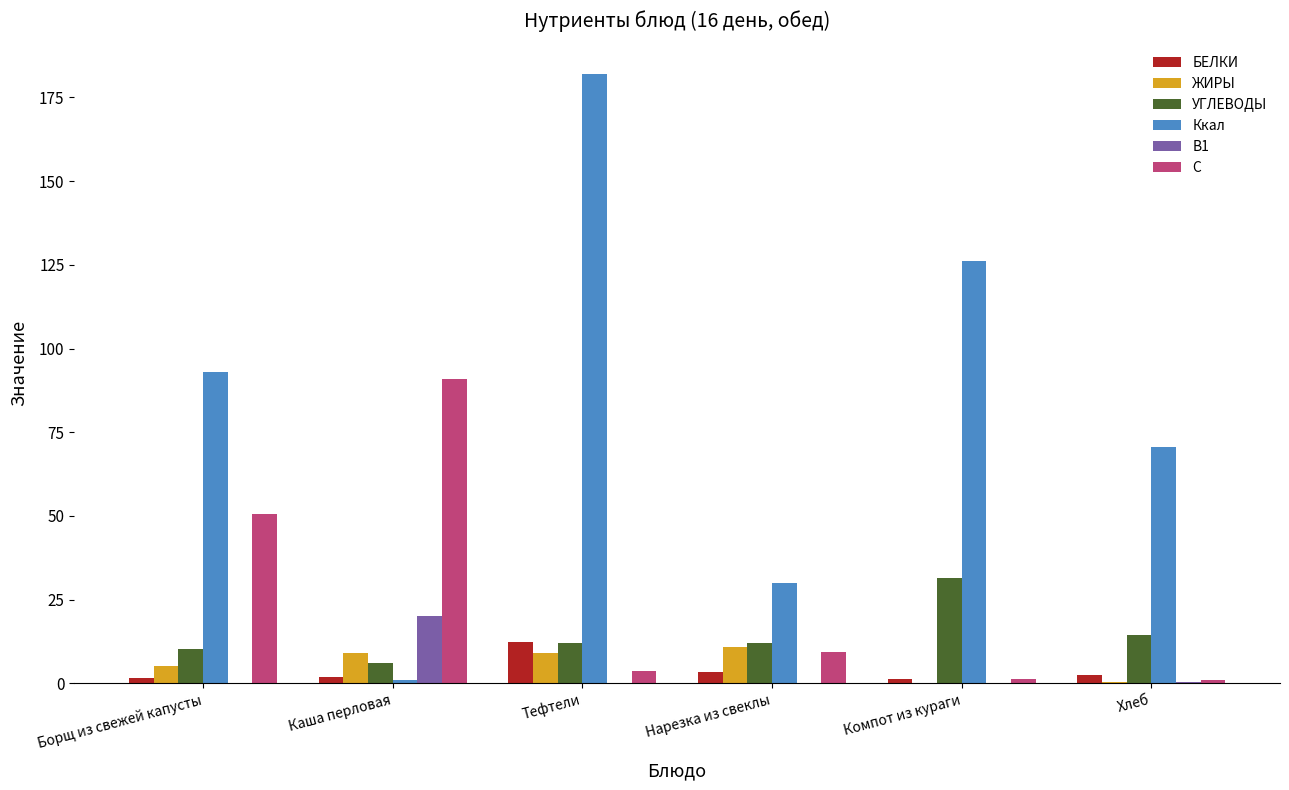

What is the spread (max minus min) of values at Нарезка из свеклы?

30.0